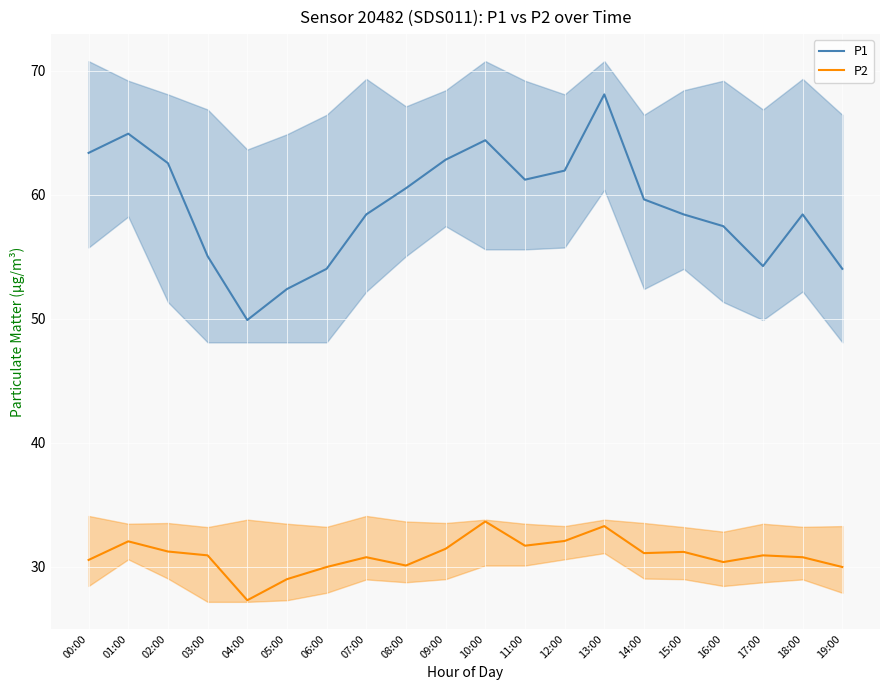

How many categories are shown in the chart?

20